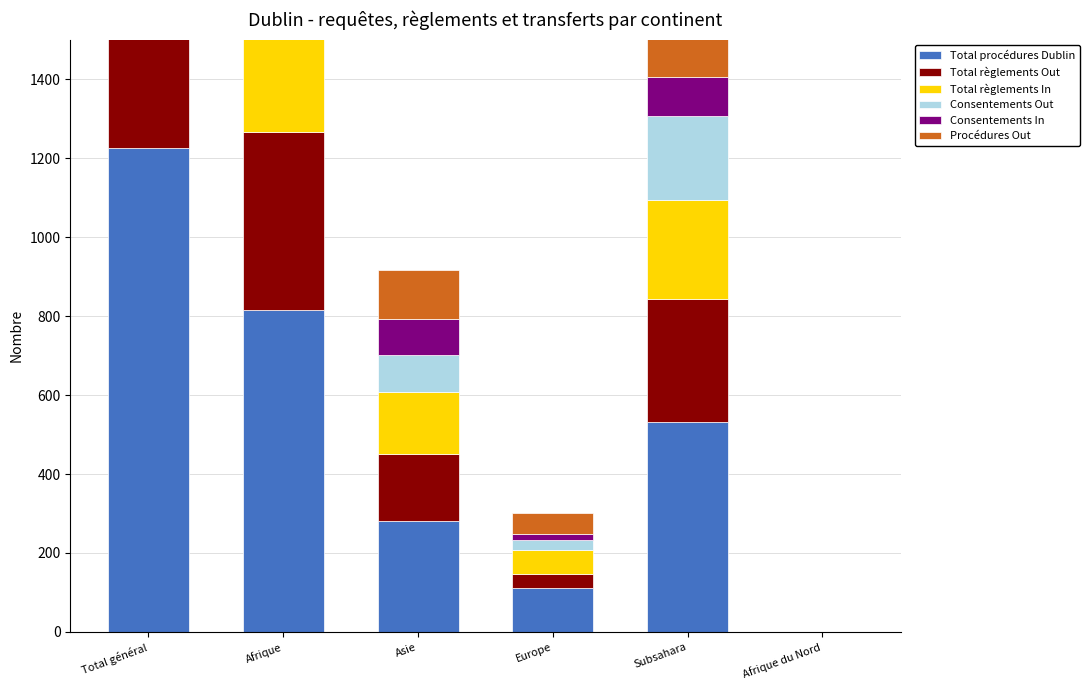

Reading left to right, what are all the values shown in this chart?

Total procédures Dublin: Total général=1225	Afrique=814	Asie=282	Europe=112	Subsahara=531	Afrique du Nord=0
Total règlements Out: Total général=663	Afrique=452	Asie=168	Europe=36	Subsahara=311	Afrique du Nord=0
Total règlements In: Total général=574	Afrique=345	Asie=158	Europe=59	Subsahara=252	Afrique du Nord=0
Consentements Out: Total général=428	Afrique=306	Asie=93	Europe=25	Subsahara=213	Afrique du Nord=0
Consentements In: Total général=243	Afrique=128	Asie=92	Europe=17	Subsahara=97	Afrique du Nord=0
Procédures Out: Total général=649	Afrique=468	Asie=124	Europe=52	Subsahara=277	Afrique du Nord=0